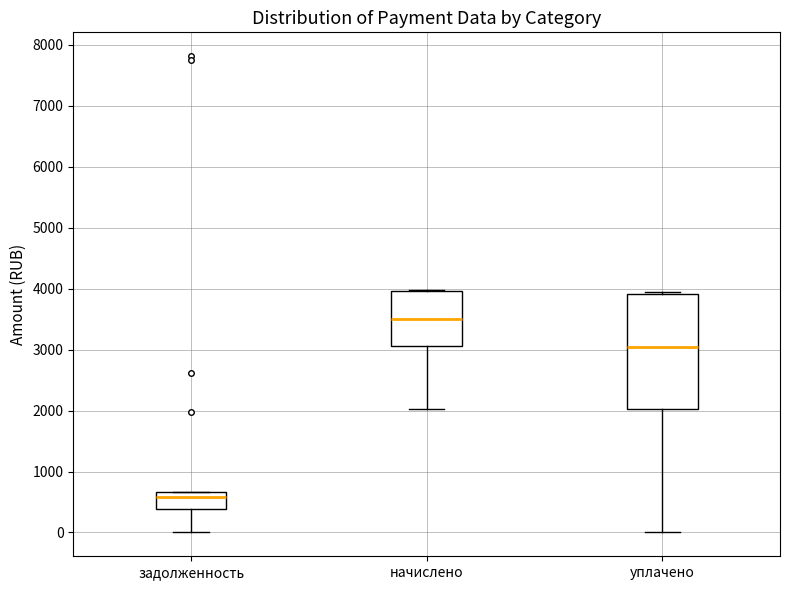

Where is the lower edge of the box for уплачено on the y-axis? The values are not printed on the chart, so give them approximately, as read against the axis.

2000